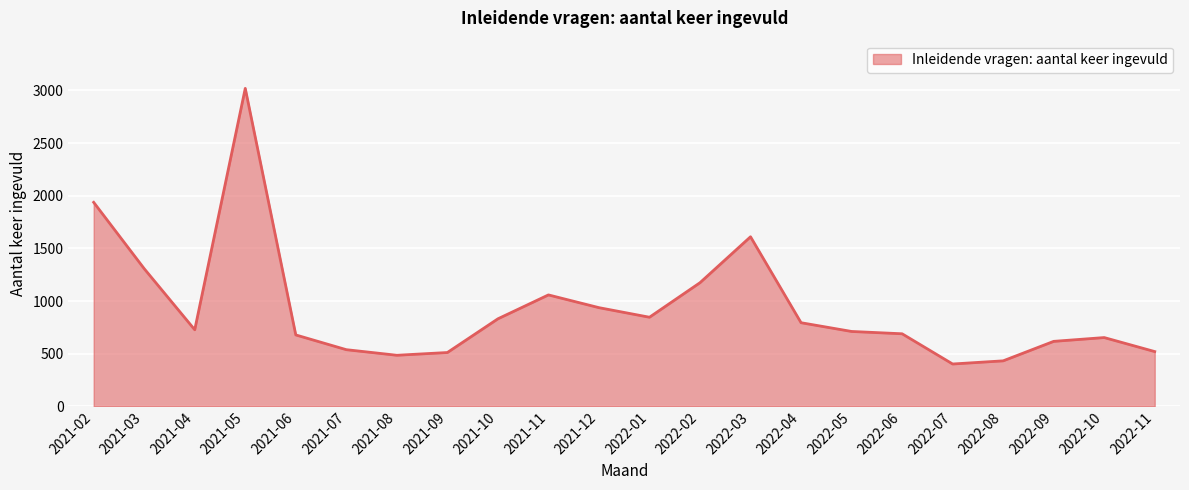

What is the change in value from 2022-08 to 2022-10?

+221